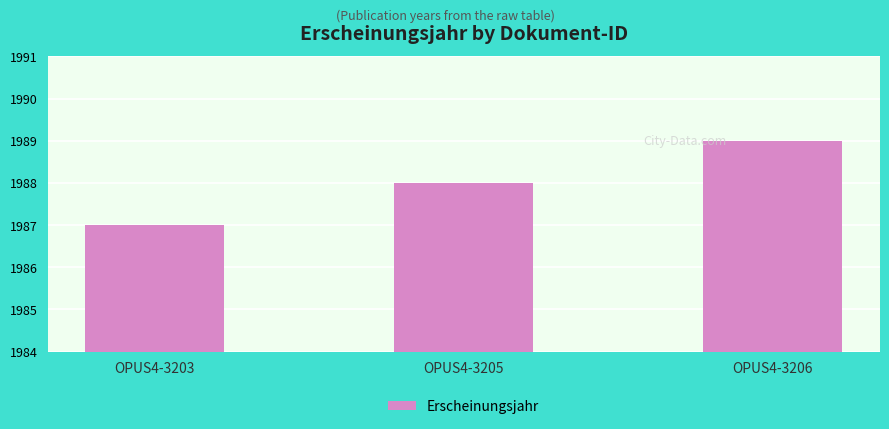

Which category has the highest value across all series?

OPUS4-3206